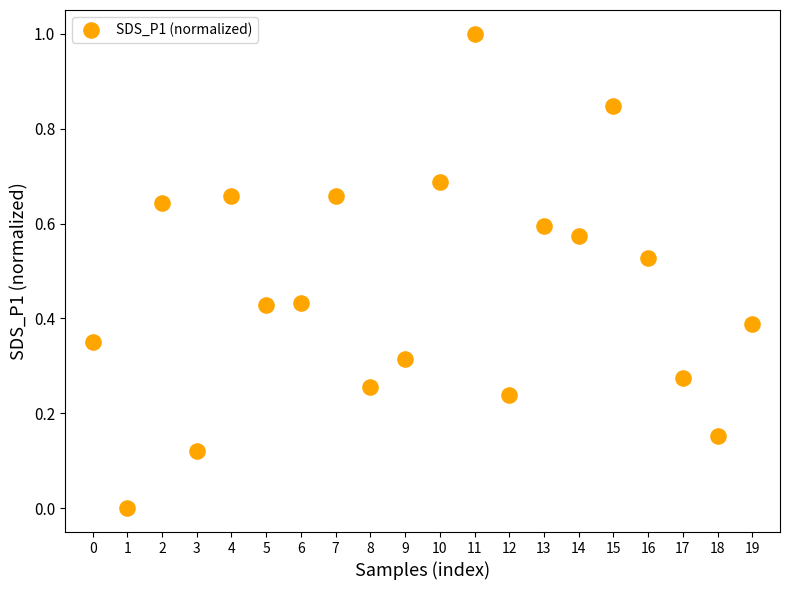

What is the range of Y values (max minus min)?

1.0